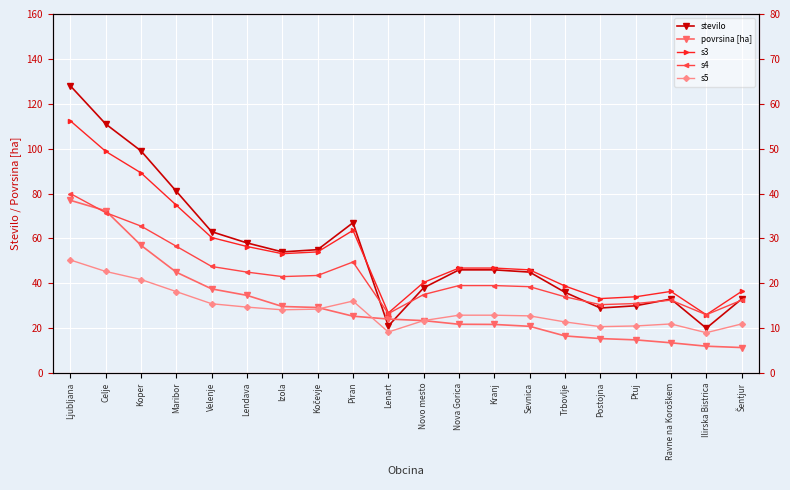

At which label does povrsina [ha] first exceed 24?

Ljubljana